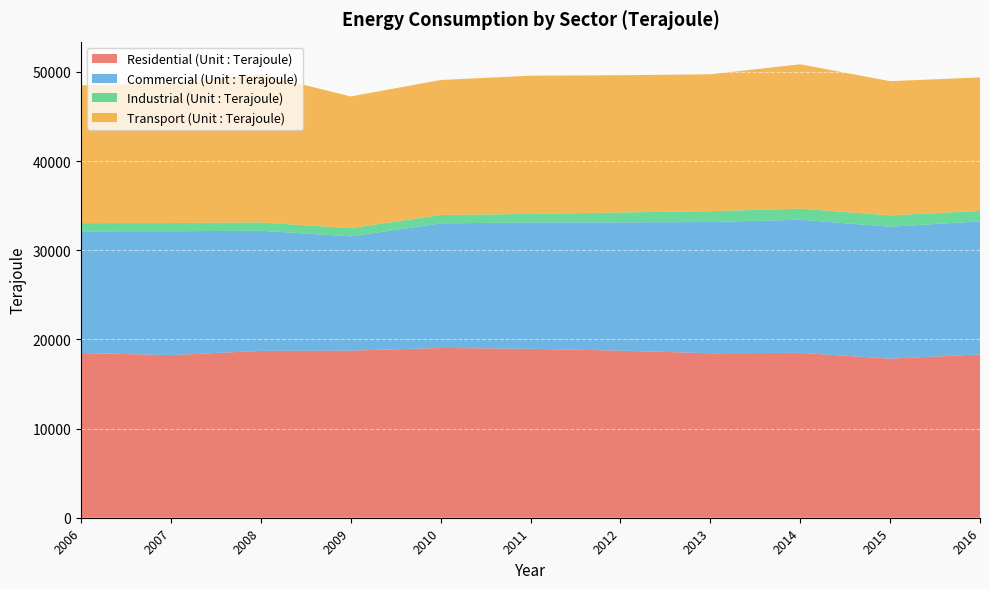

Reading right to left, transcribe all the data shown in this chart.

Residential (Unit : Terajoule): 2016=18311	2015=17838	2014=18487	2013=18446	2012=18736	2011=18946	2010=19038	2009=18736	2008=18708	2007=18238	2006=18476
Commercial (Unit : Terajoule): 2016=14924	2015=14795	2014=14928	2013=14709	2012=14388	2011=14161	2010=13971	2009=12815	2008=13471	2007=13888	2006=13631
Industrial (Unit : Terajoule): 2016=1171	2015=1272	2014=1244	2013=1220	2012=1108	2011=956	2010=937	2009=923	2008=927	2007=917	2006=926
Transport (Unit : Terajoule): 2016=14967	2015=15048	2014=16185	2013=15348	2012=15384	2011=15506	2010=15137	2009=14765	2008=16627	2007=15678	2006=15450